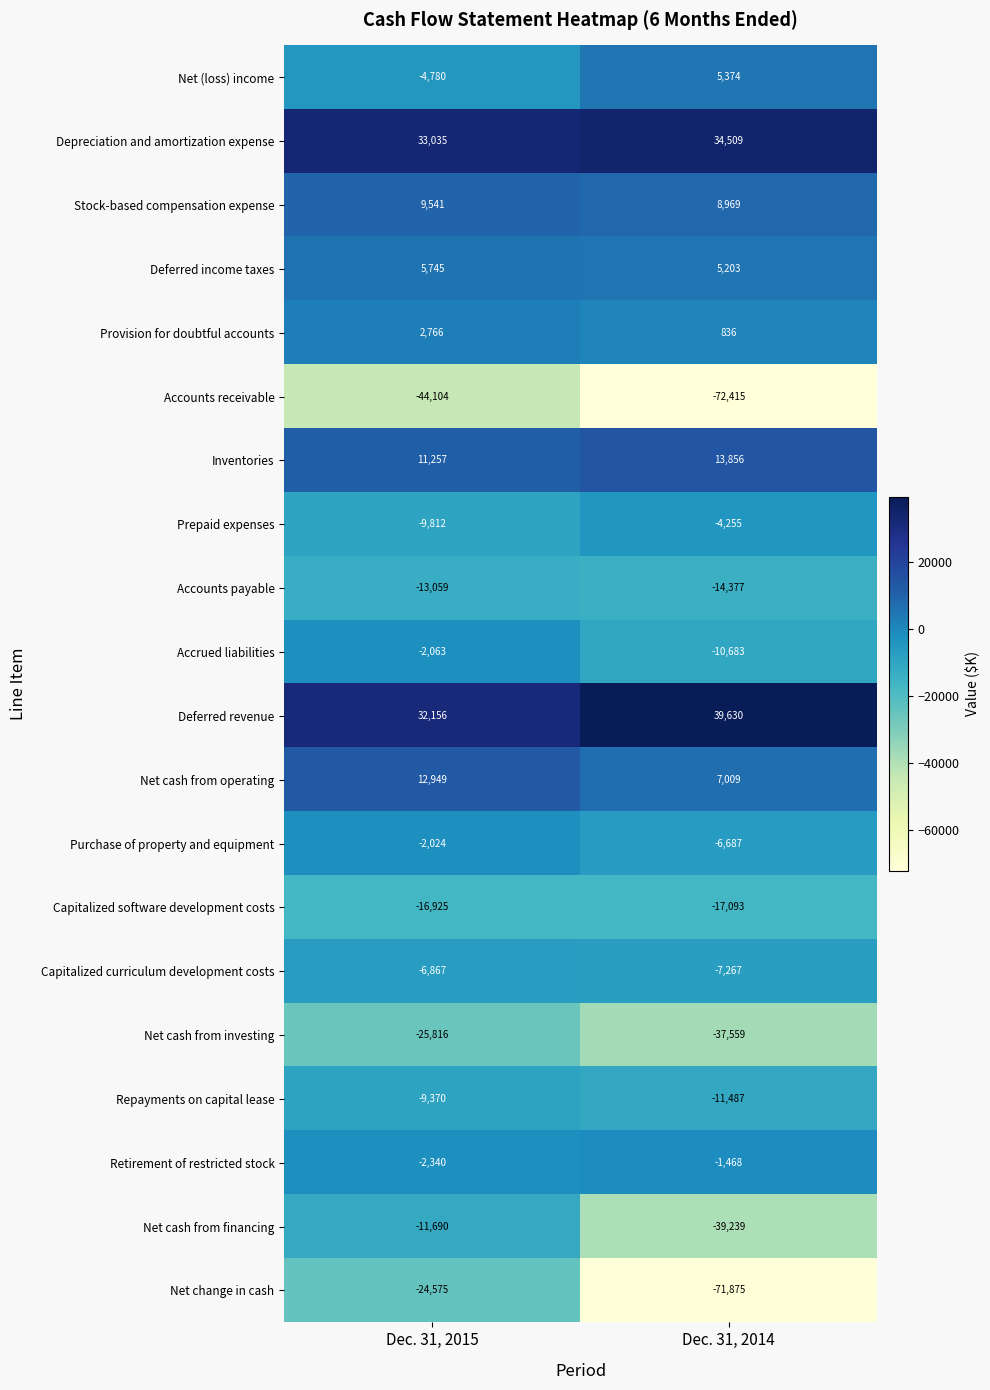

What is the approximate value of Accrued liabilities at Dec. 31, 2015, to the nearest 50?

-2050